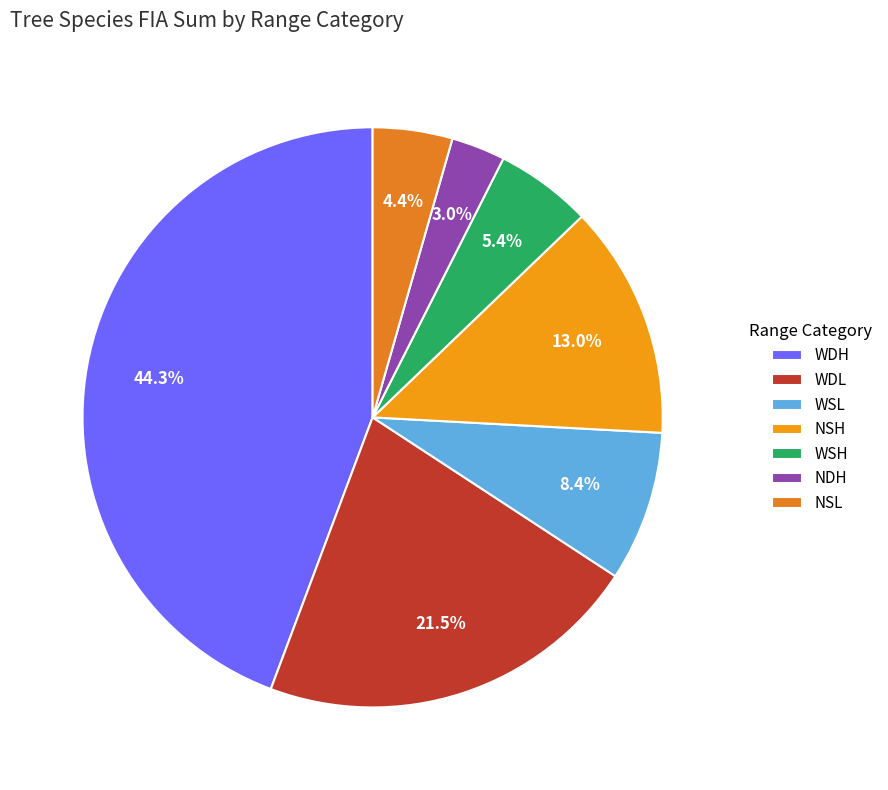

Which slice is the smallest?

NDH